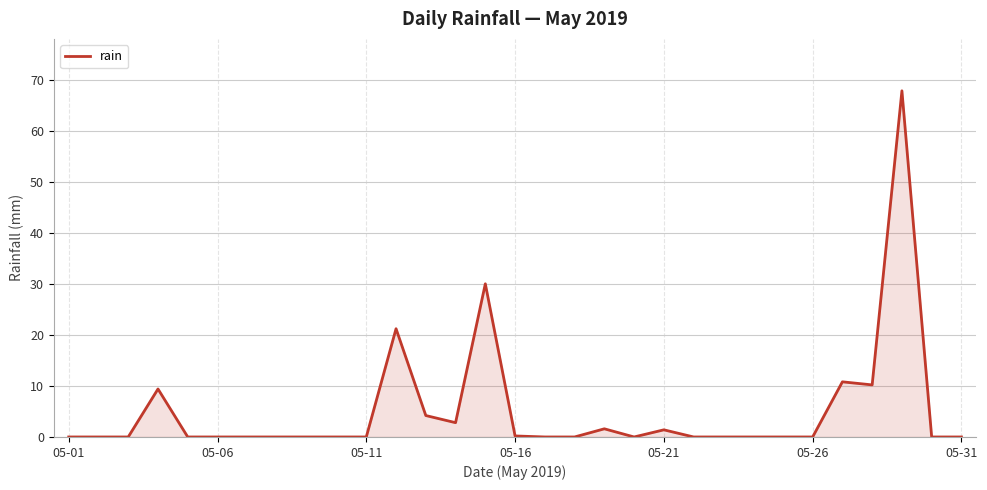

True or false: there are more than 2 points higher than both neighbors.

True